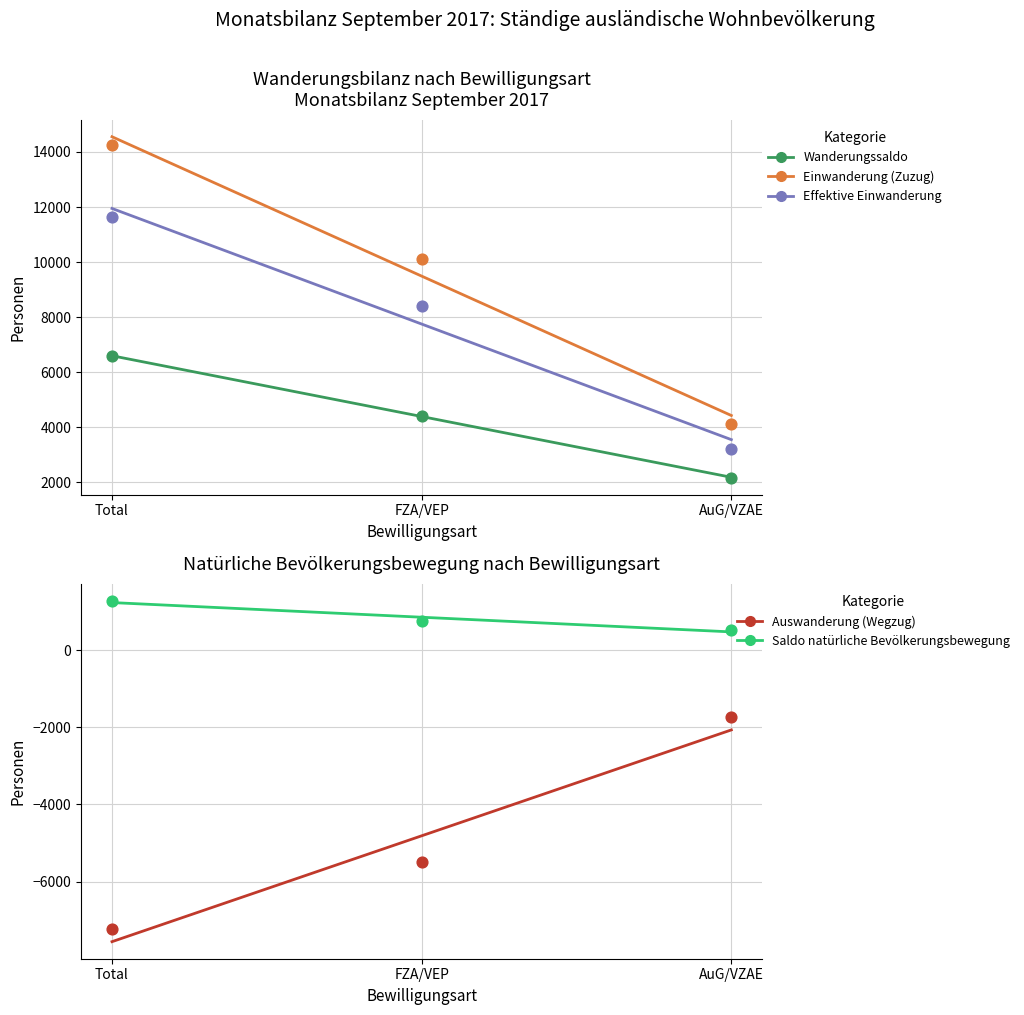

At how many categories does at least one series exceed 10871?

1